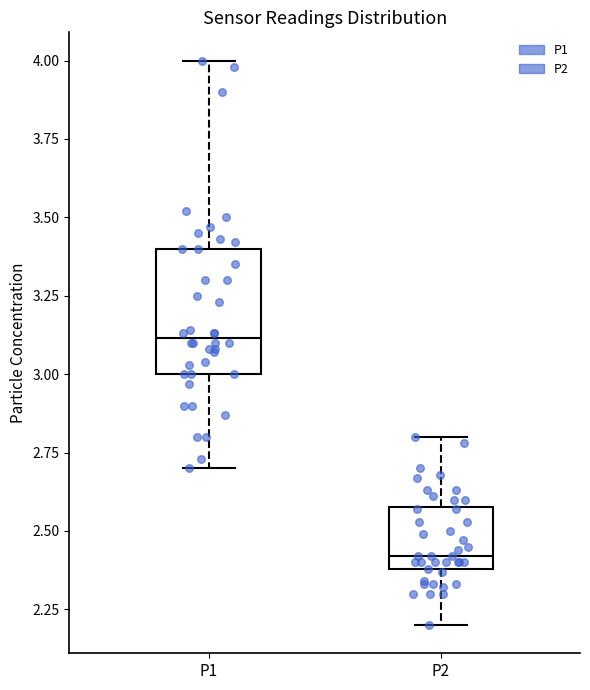

Which box is the tallest, from its lower edge to its upper edge?

P1